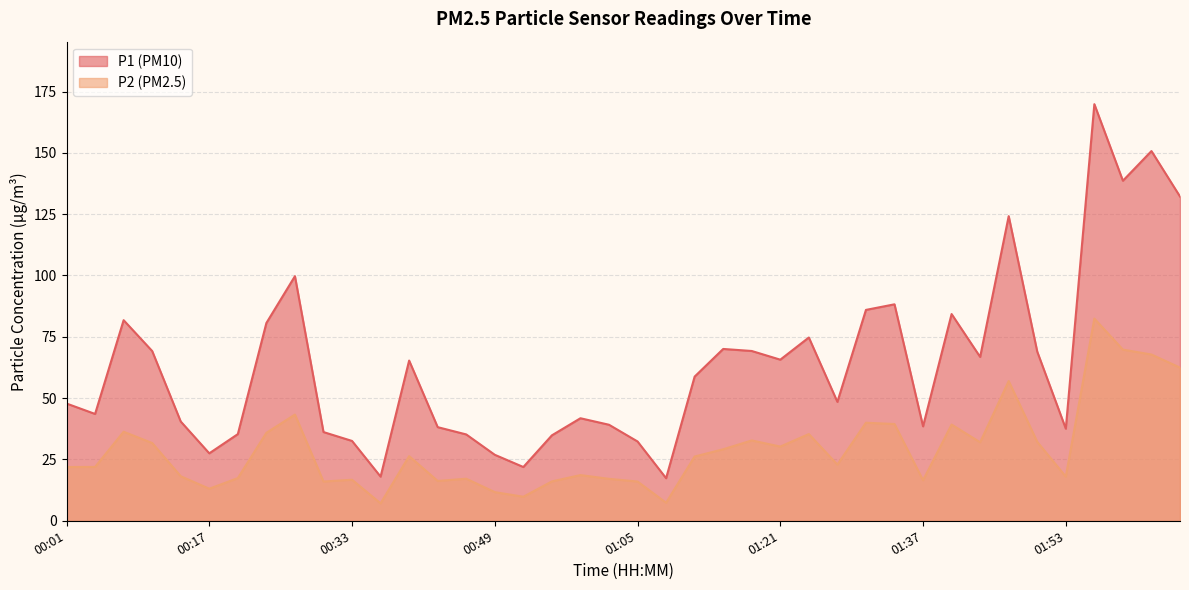

How many data points in P1 are less than 58?

20